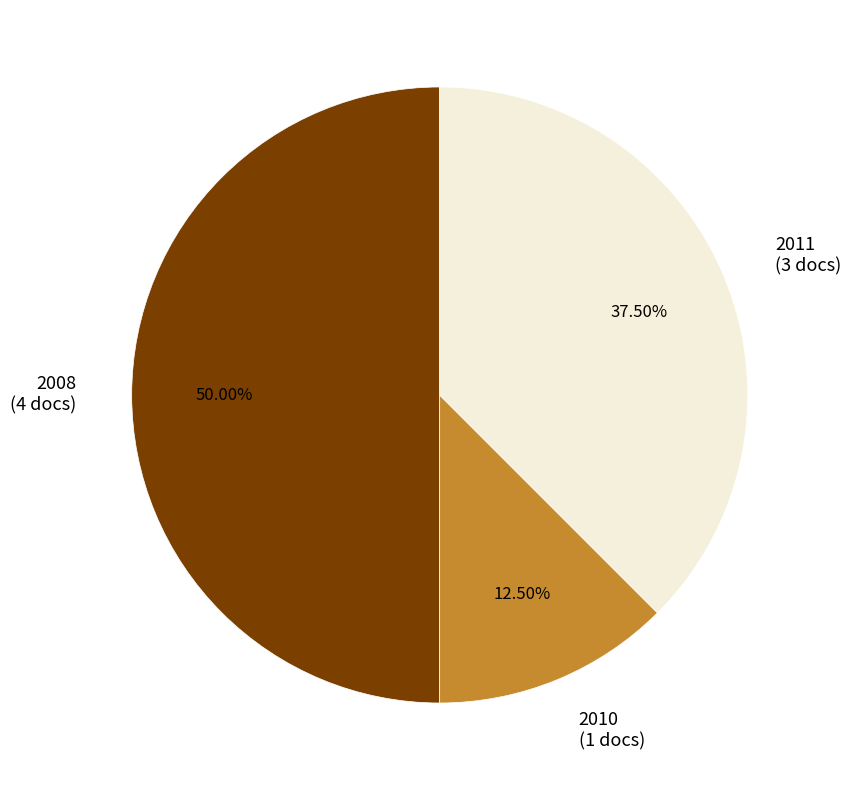

Does 2010 (1 docs) represent more than half of the total?

No